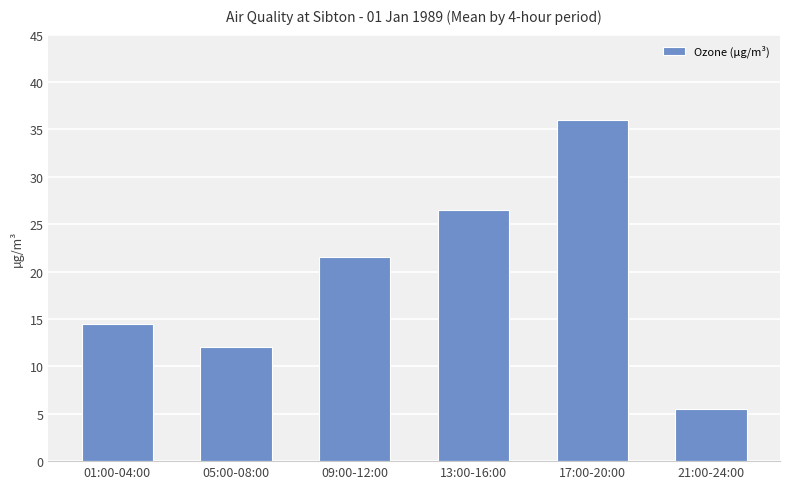

What is the average value?

19.3